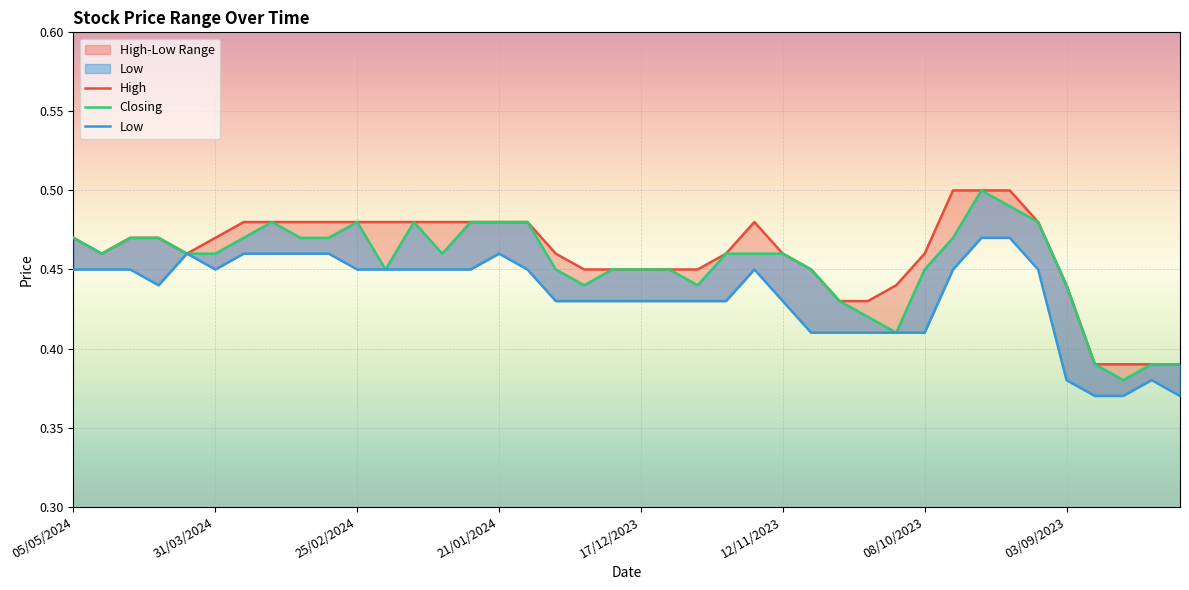

True or false: Closing has a value of 0.6 at 13.

False